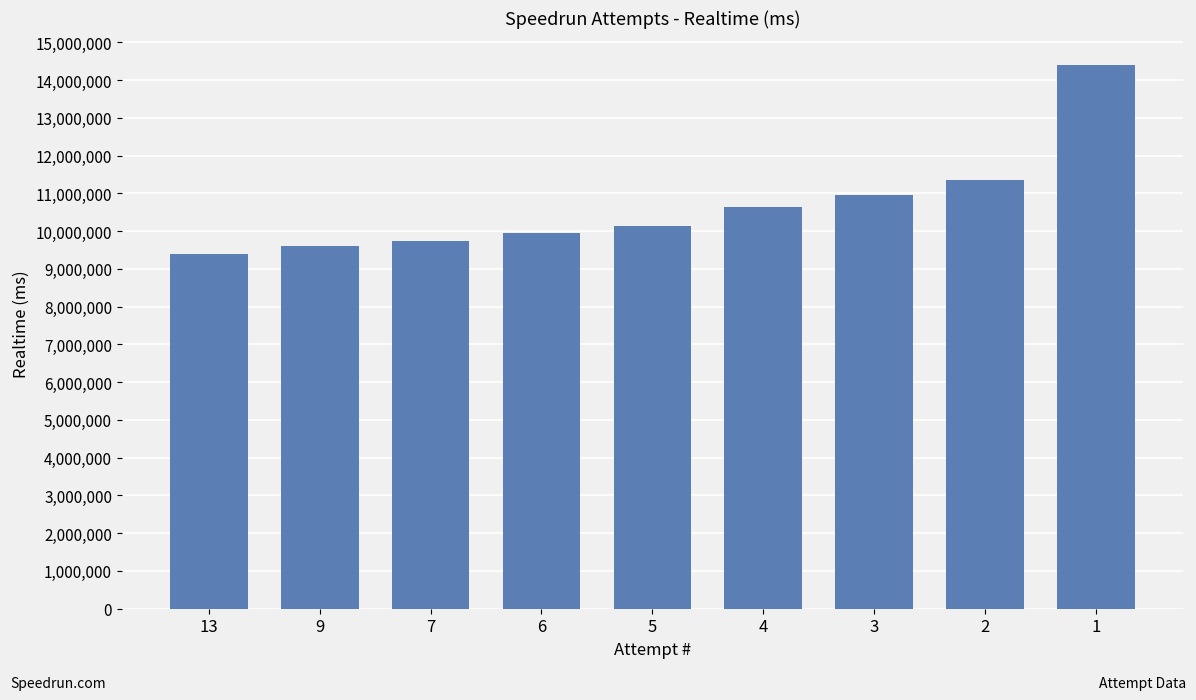

What is the smallest value displayed?

9389992